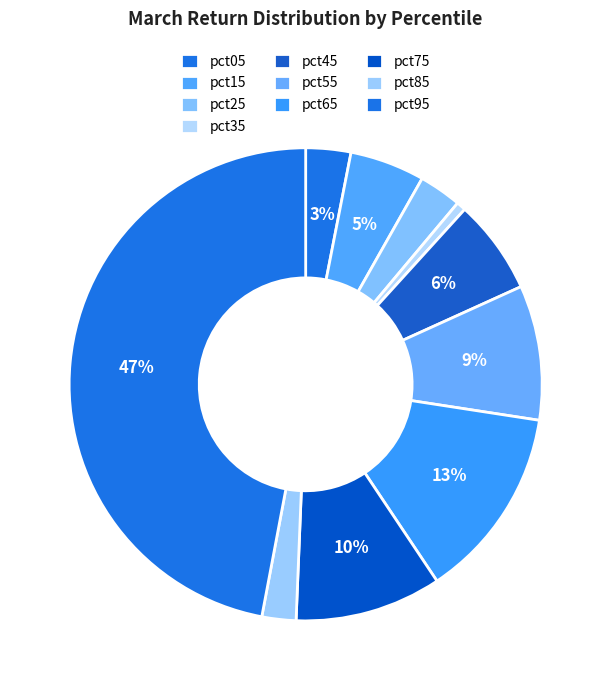

Count the number of slices in the pie.

10